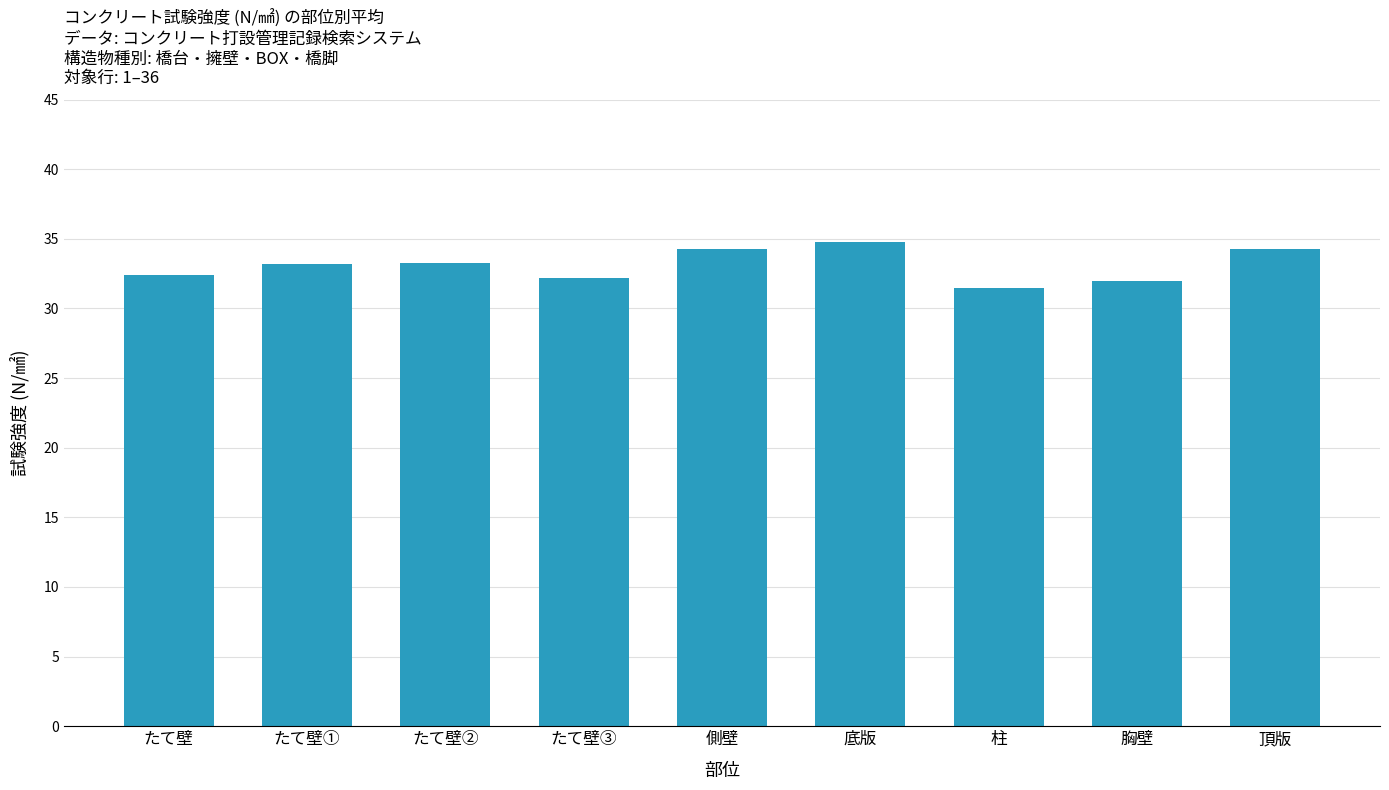

Which category has the highest value across all series?

底版